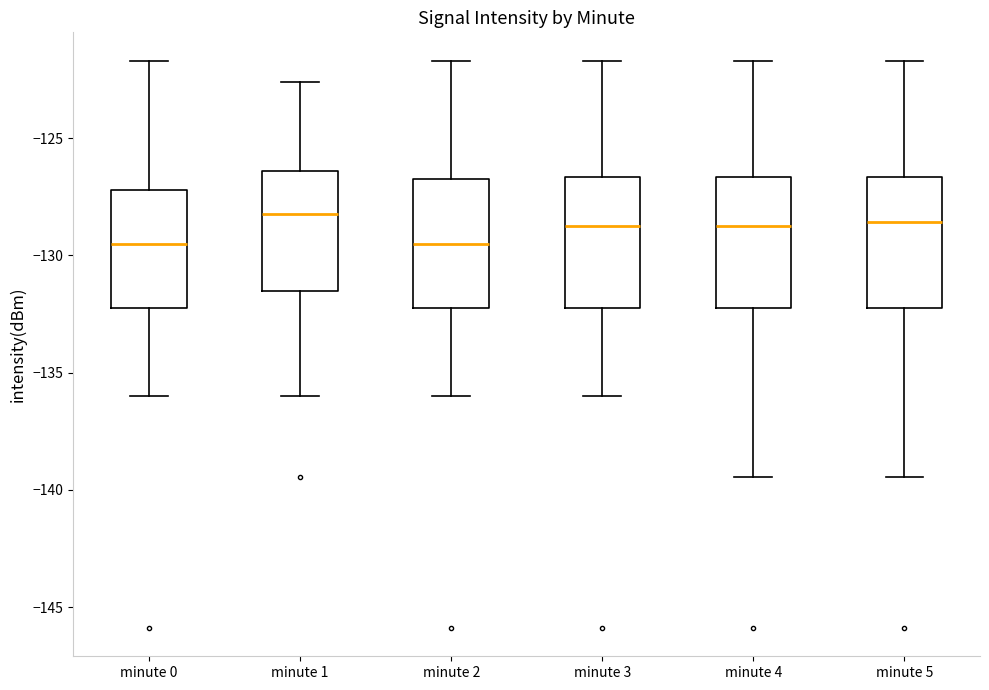

Reading left to right, transcribe this box plot: for each box, give where its median line is, the range the box spans, and where its two whiskers end, as read against the y-axis. The values are not printed on the chart, so give them approximately, as read against the axis.

minute 0: median -129.5, box -132.0 to -127.0, whiskers -136.0 to -121.5
minute 1: median -128.0, box -131.5 to -126.5, whiskers -136.0 to -122.5
minute 2: median -129.5, box -132.0 to -126.5, whiskers -136.0 to -121.5
minute 3: median -128.5, box -132.0 to -126.5, whiskers -136.0 to -121.5
minute 4: median -128.5, box -132.0 to -126.5, whiskers -139.5 to -121.5
minute 5: median -128.5, box -132.0 to -126.5, whiskers -139.5 to -121.5